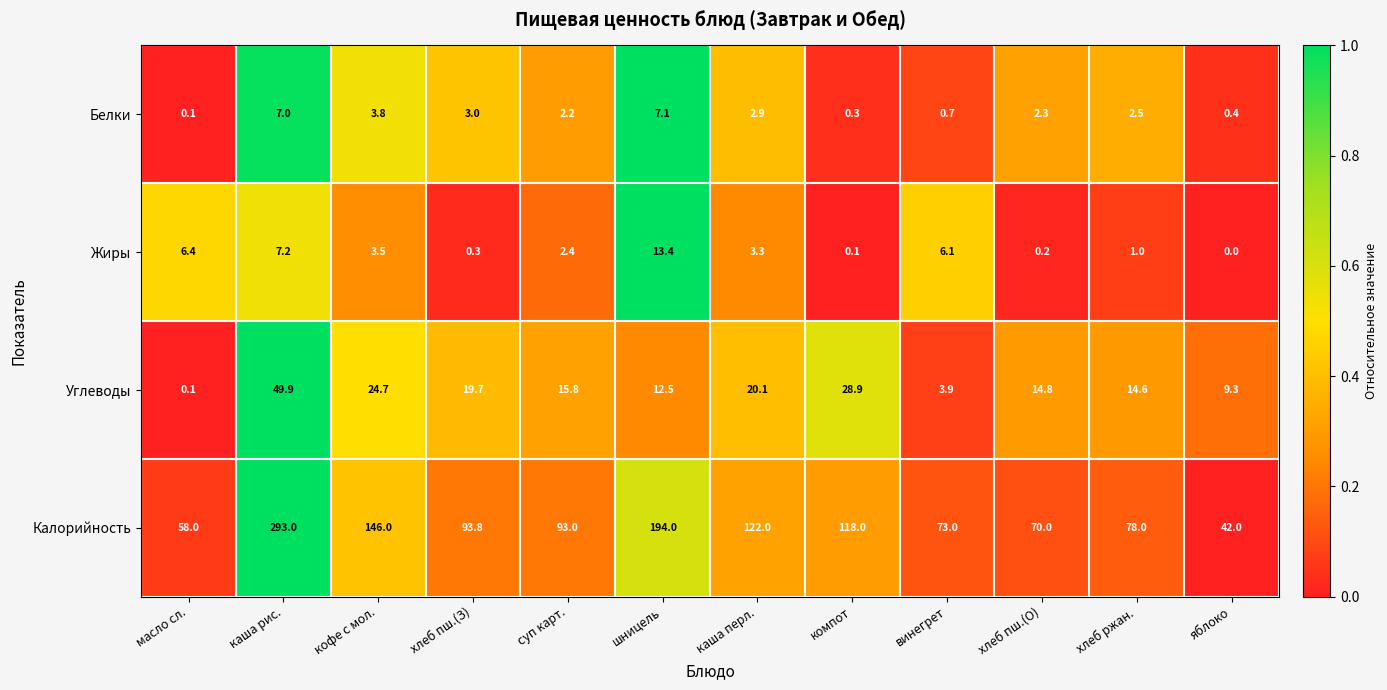

What value does the Жиры series have at винегрет?

6.1